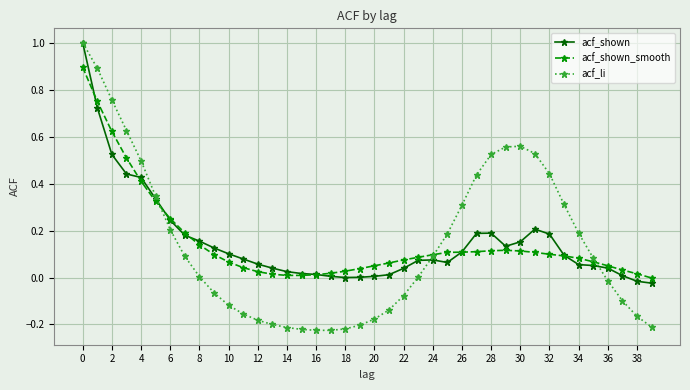

What is the greatest value displayed?

1.0